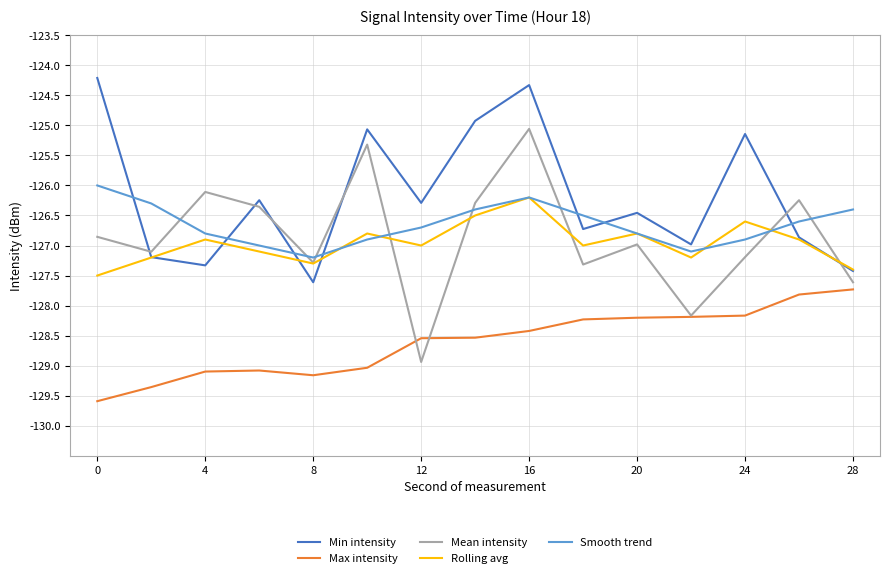

True or false: Rolling avg and Max intensity cross at least once.

False